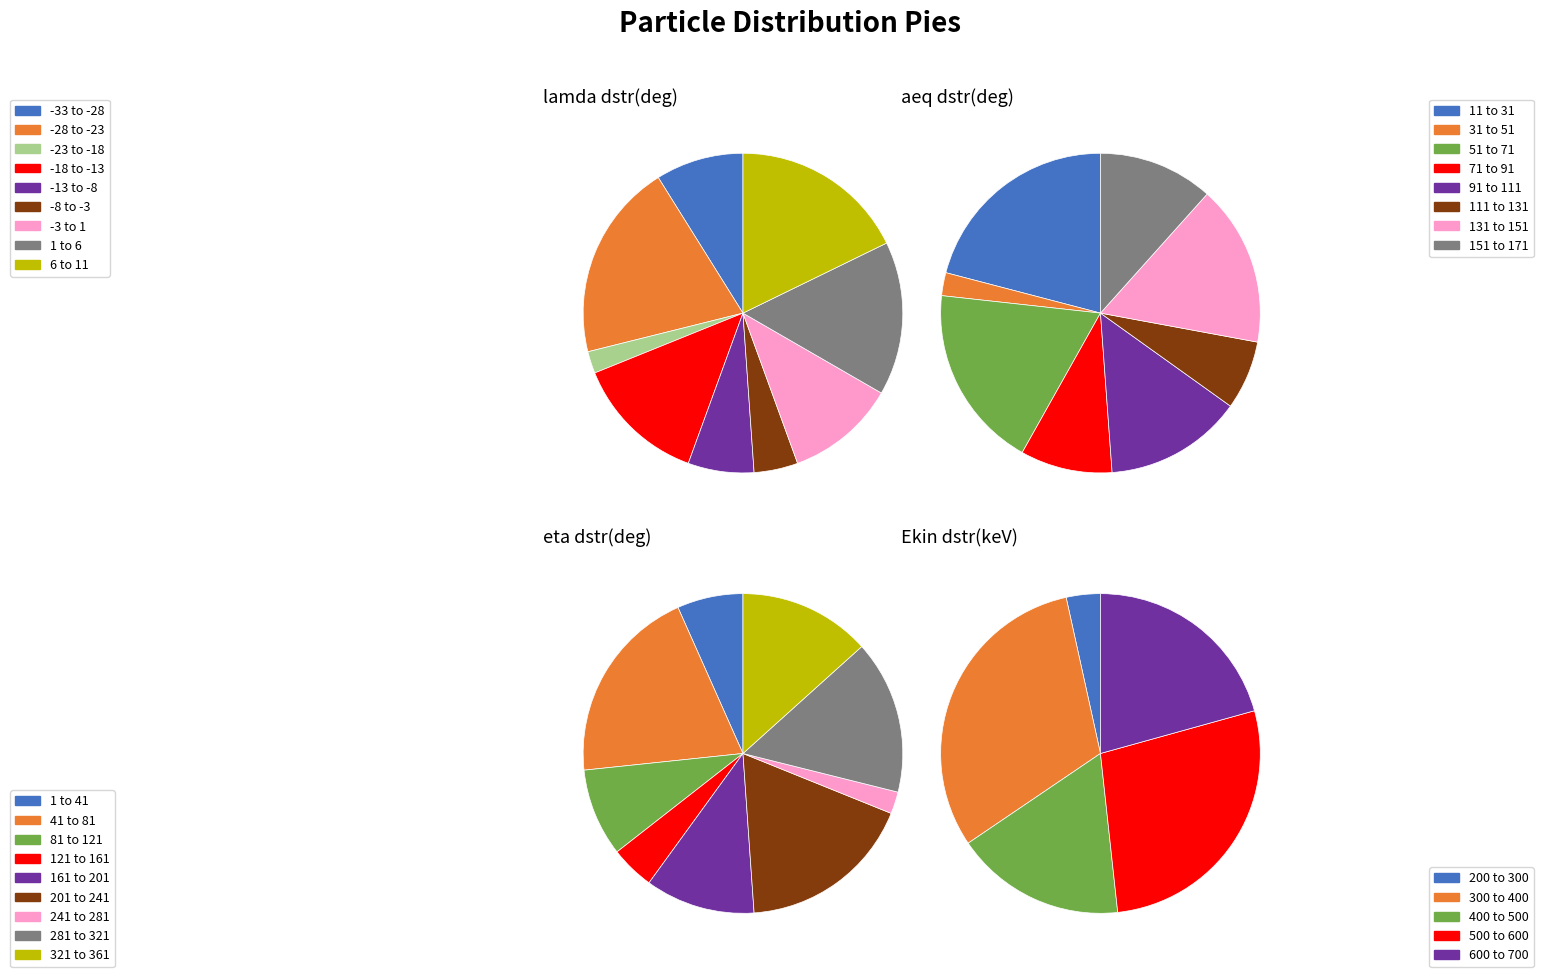

How many slices are in this pie chart?

9